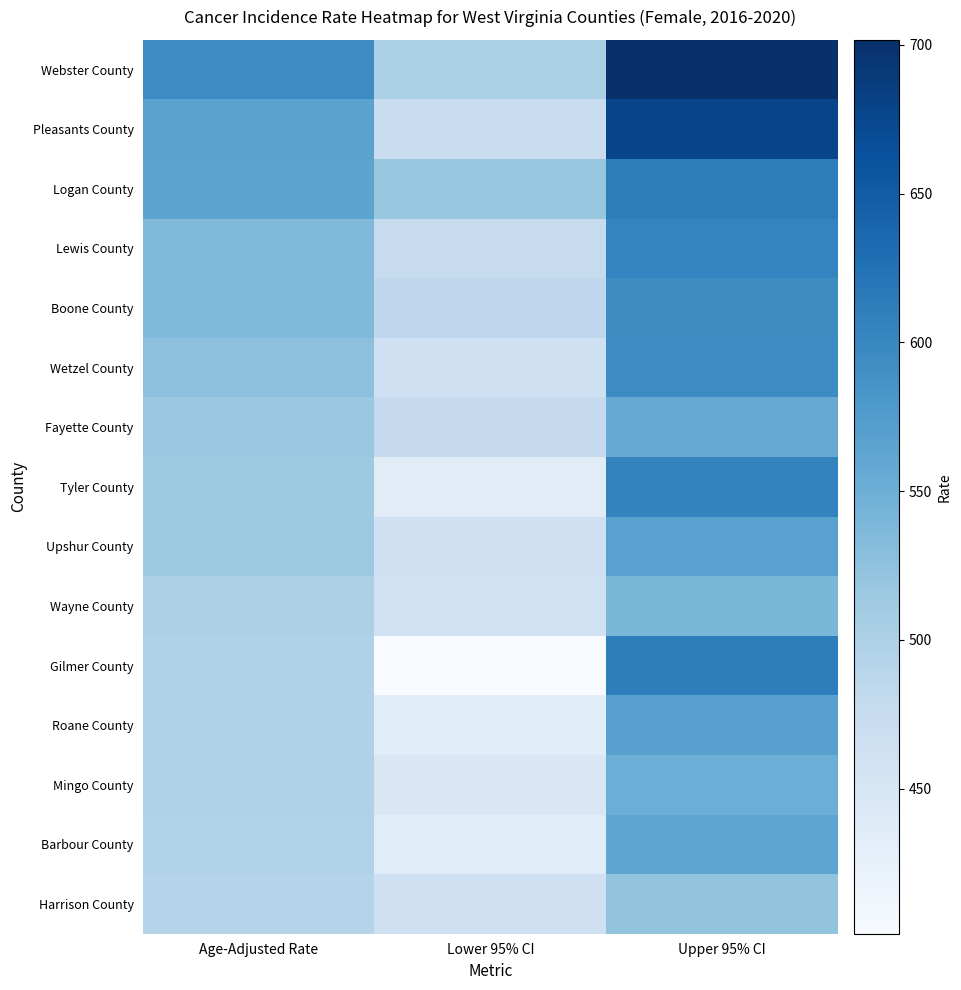

Which has a higher value, Upper 95% CI or Age-Adjusted Rate?

Upper 95% CI